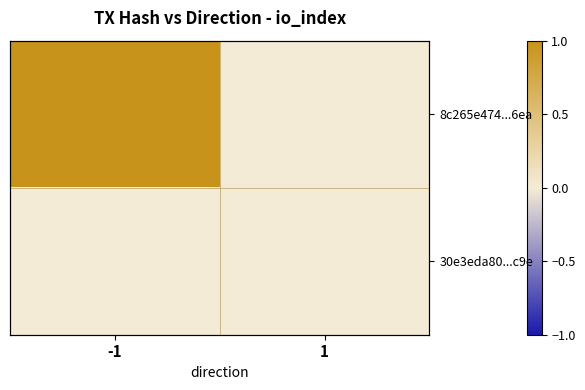

Which series has the largest range (max minus min)?

8c265e474...6ea